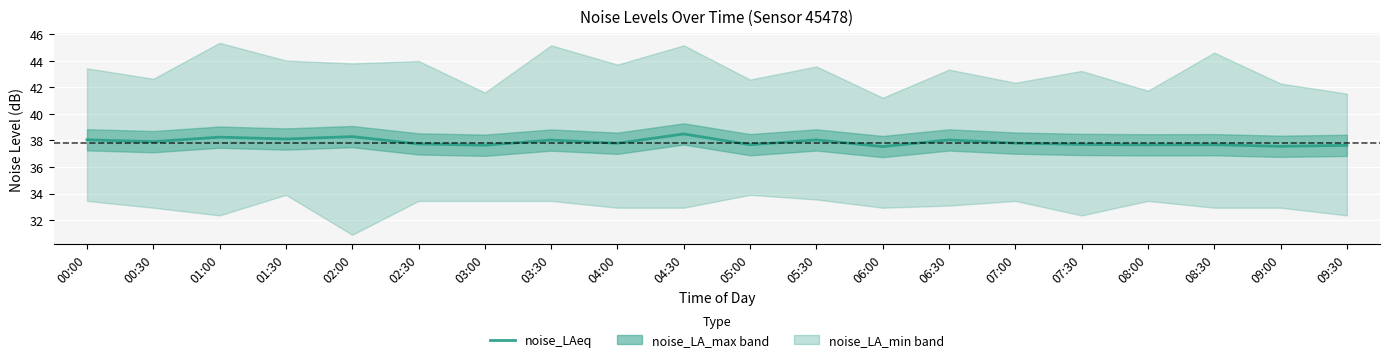

List the labels in order of value, largest first.

04:30, 02:00, 01:00, 01:30, 00:00, 05:30, 06:30, 03:30, 00:30, 07:00, 04:00, 02:30, 07:30, 05:00, 08:30, 08:00, 03:00, 09:30, 09:00, 06:00